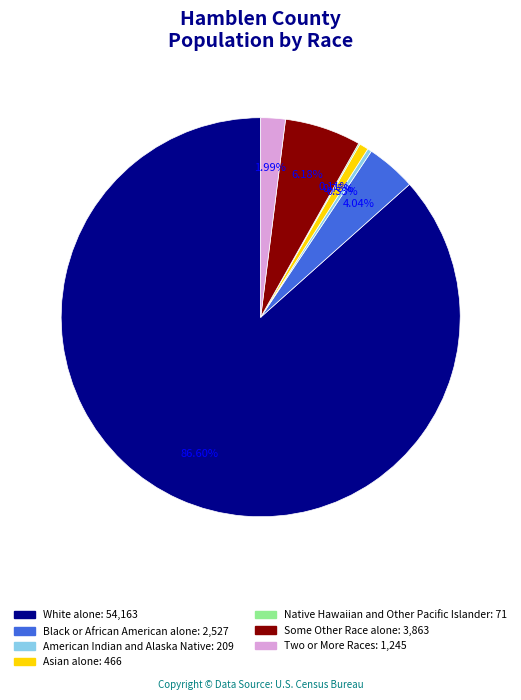

Is there any slice that represents more than half of the pie?

Yes